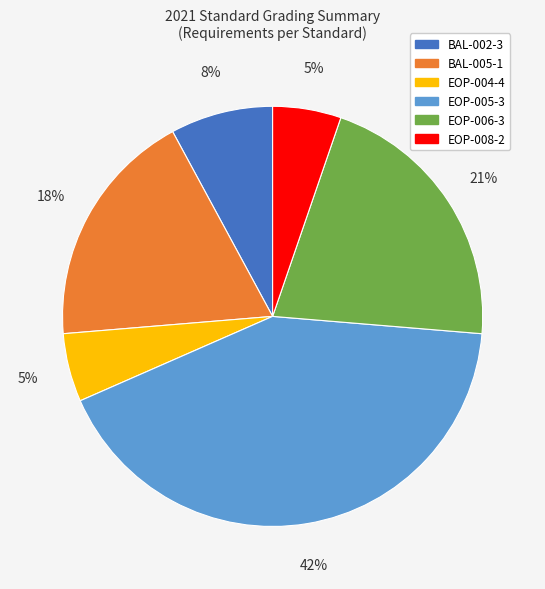

Which has a higher value, EOP-005-3 or EOP-004-4?

EOP-005-3